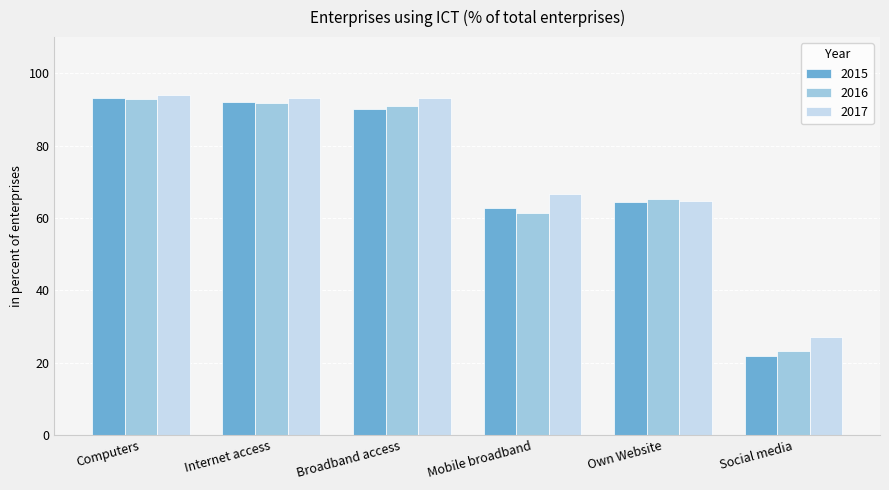

What is the spread (max minus min) of values at Internet access?

1.6